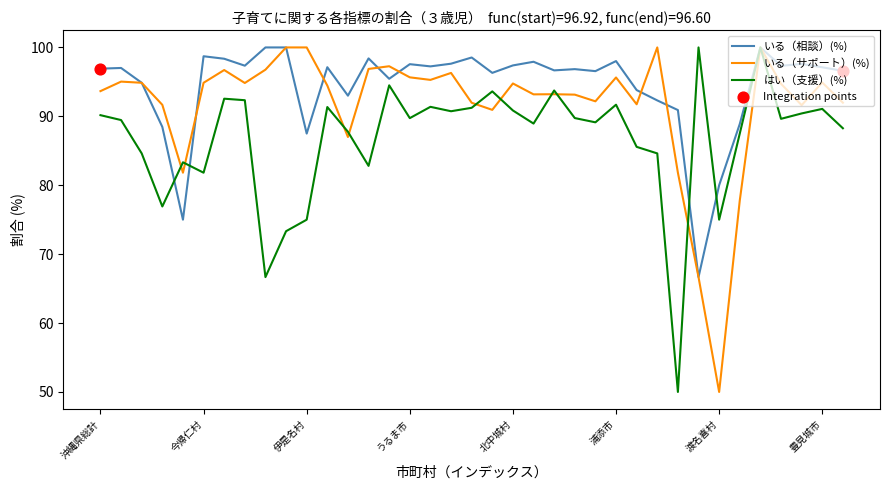

Which series has the largest total across all categories?

いる（相談）(%)